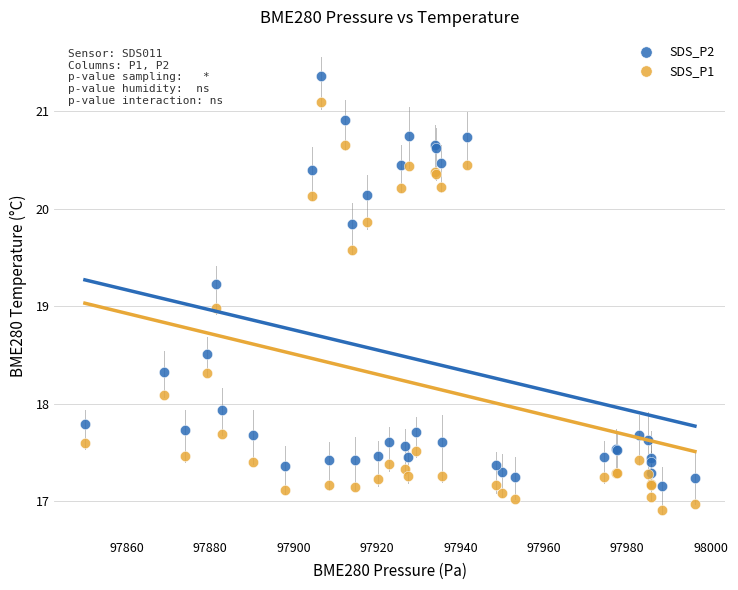

Which series has the widest spread of Y values?

SDS_P2